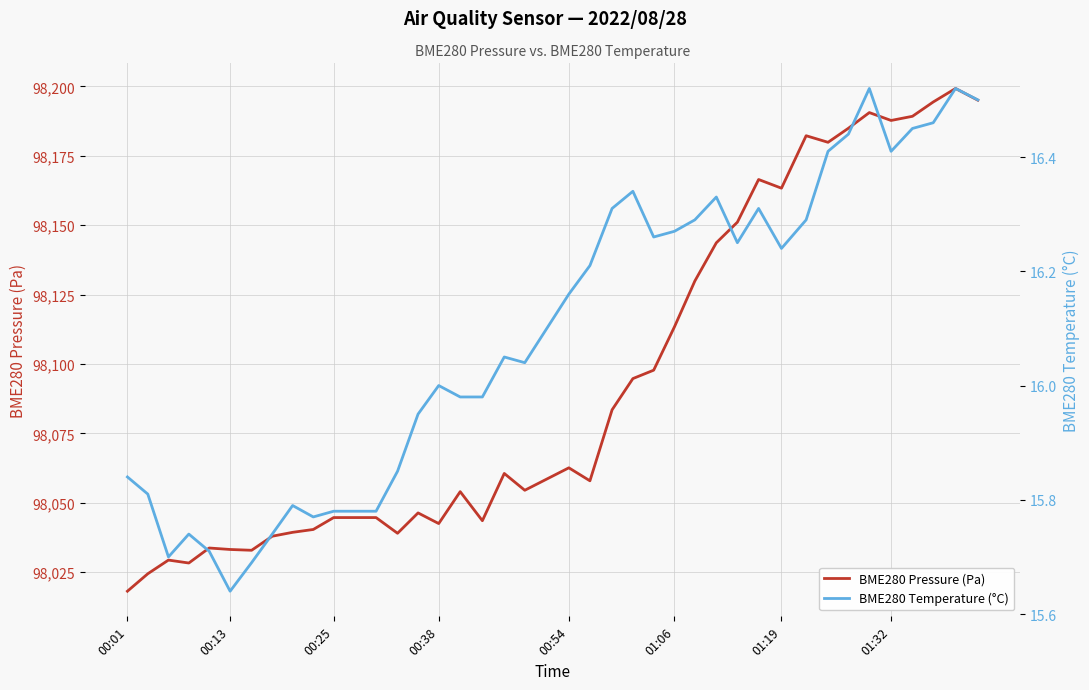

Where is BME280 Pressure (Pa) nearest to the value 98108?

01:06